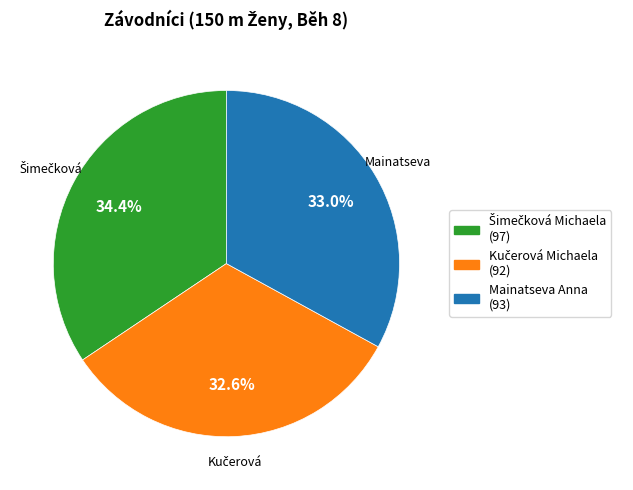

Is there a majority slice in this chart?

No